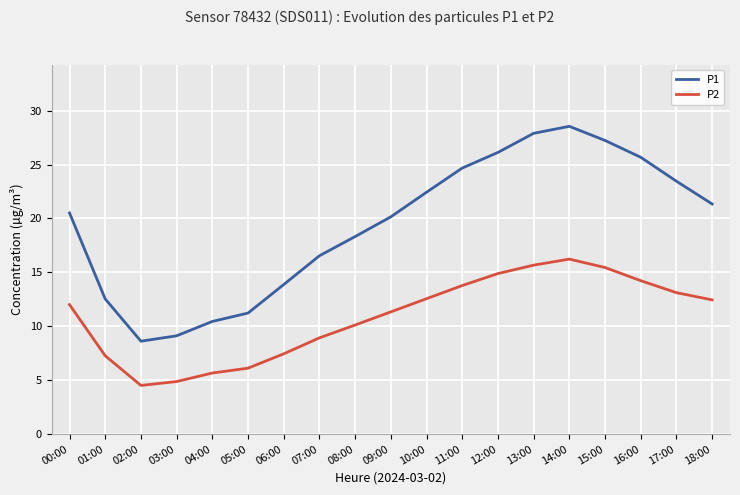

The value of P1 at 05:00 is 14.9. True or false?

False